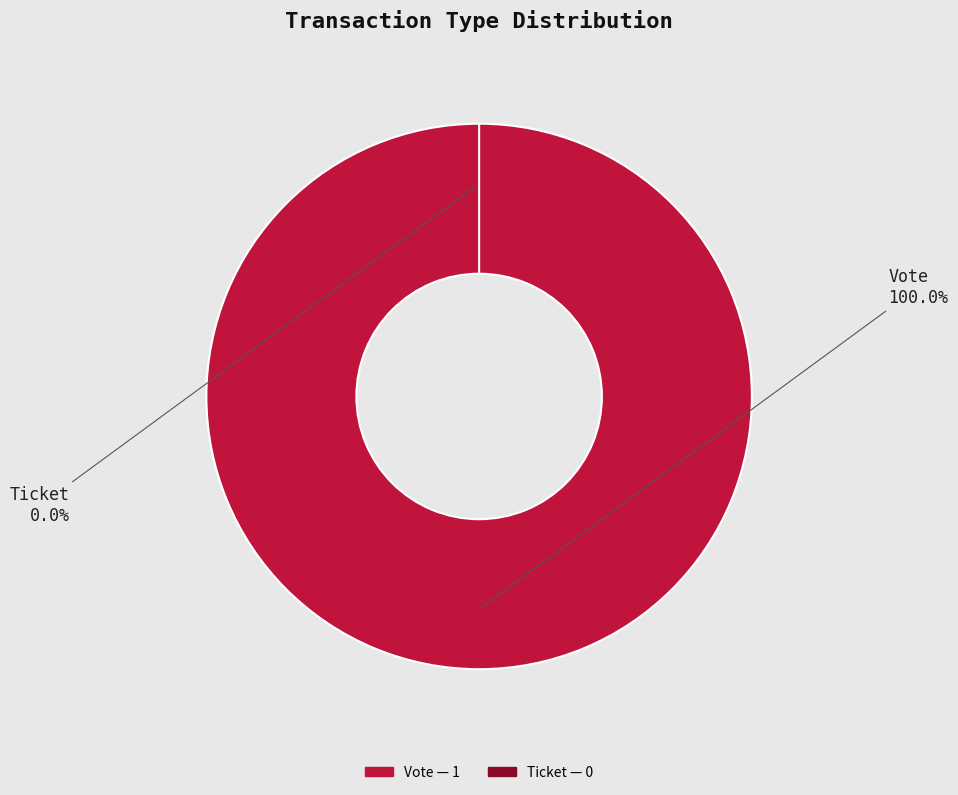

Is it true that Ticket is 1% of the pie?

False